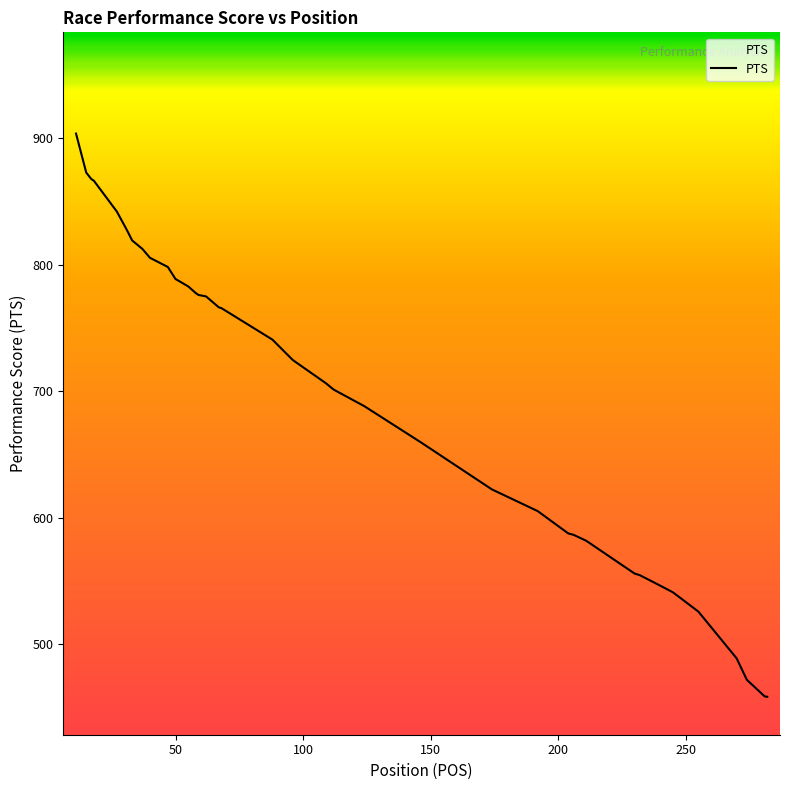

What is the greatest value displayed?

903.7